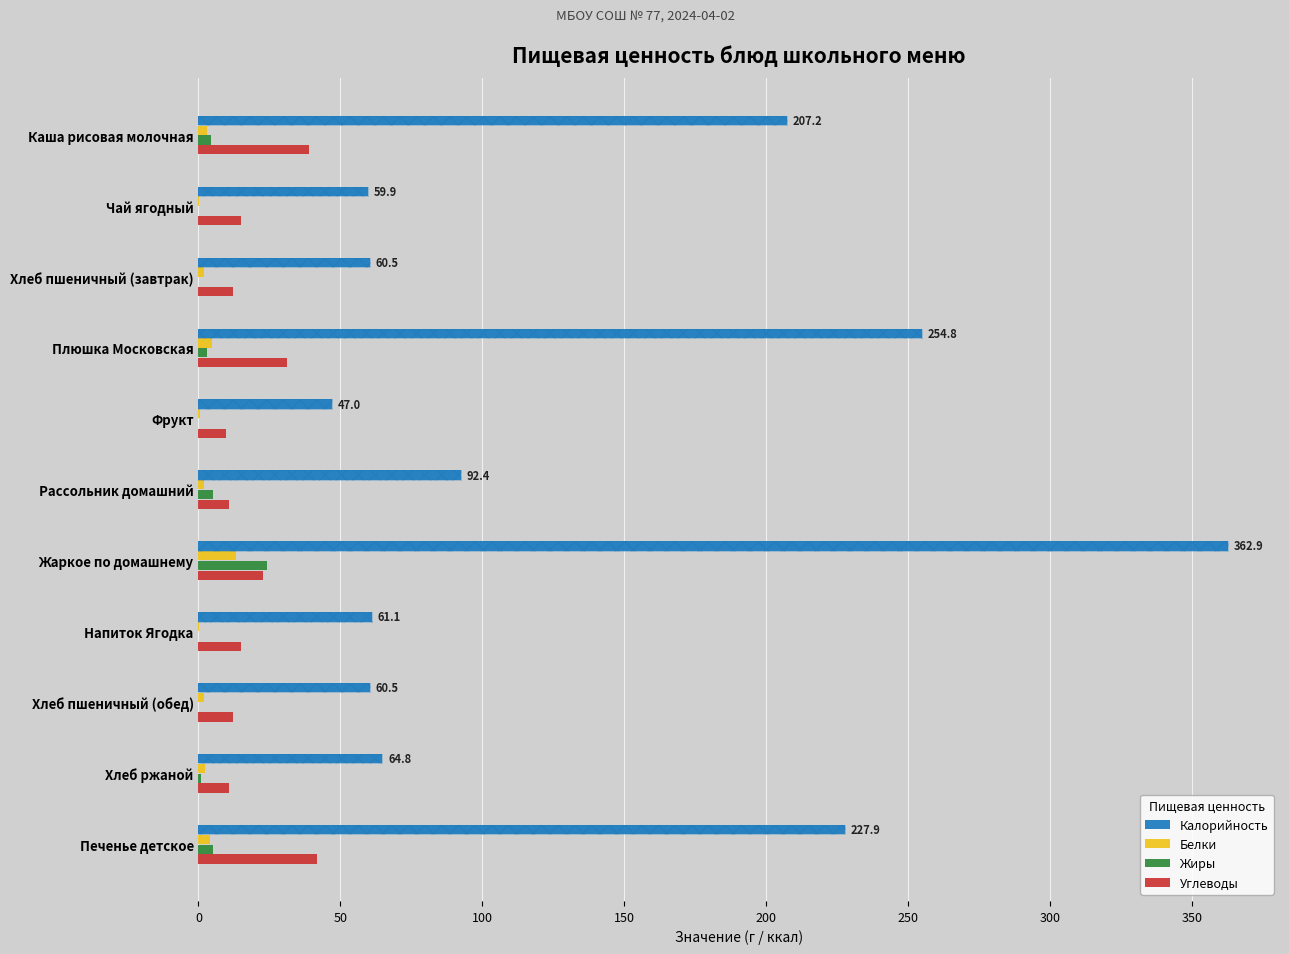

Which series has the largest total across all categories?

Калорийность